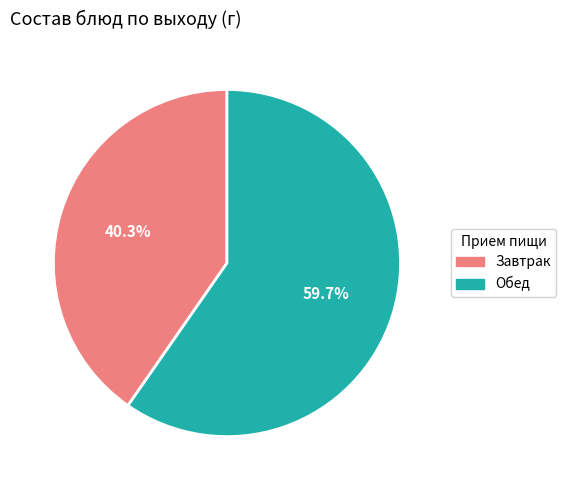

Is there any slice that represents more than half of the pie?

Yes